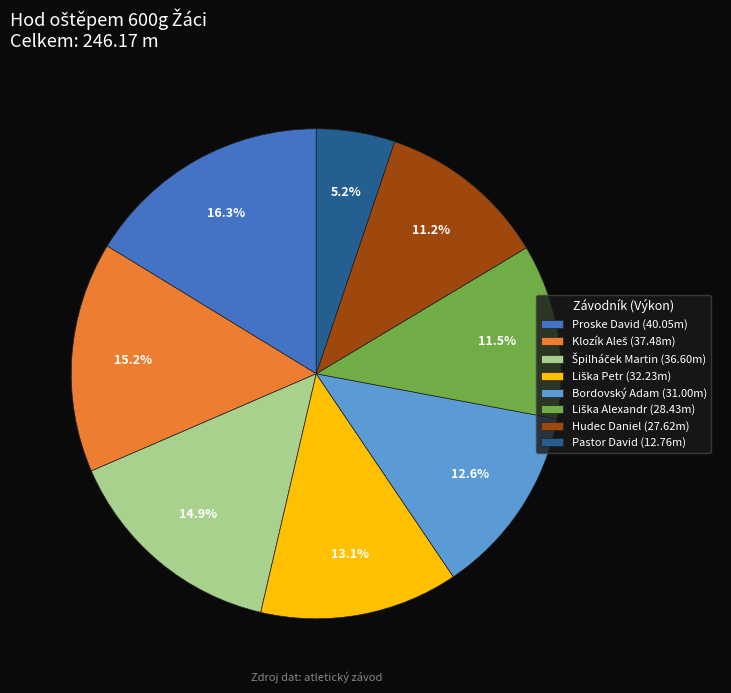

Count the number of slices in the pie.

8